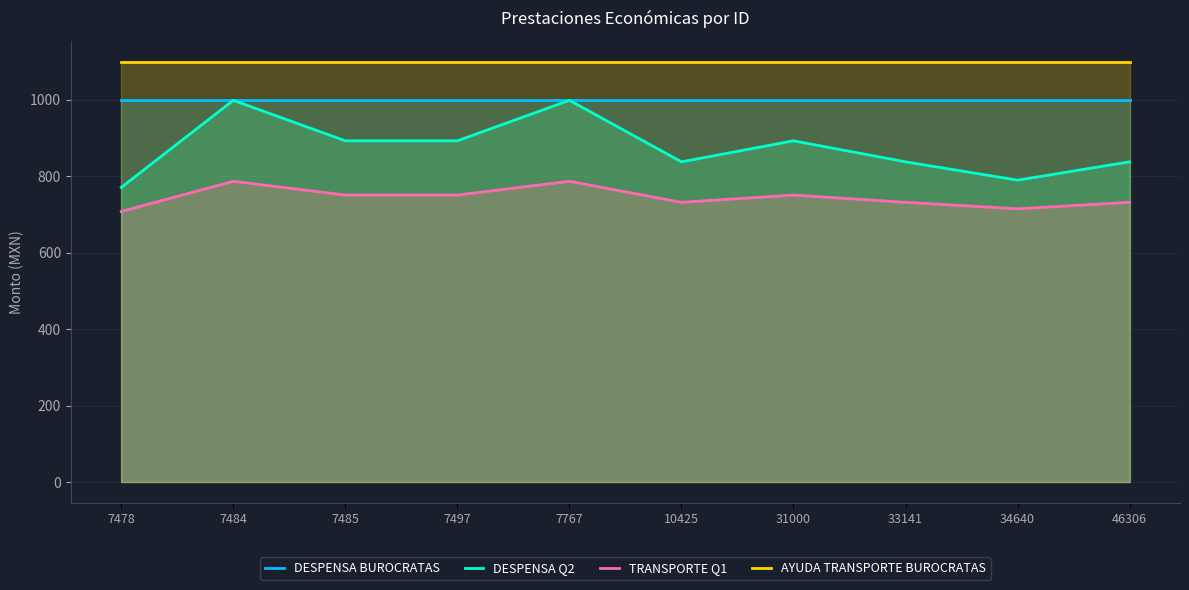

Reading left to right, extract all data points from this chart.

DESPENSA BUROCRATAS: 1000	1000	1000	1000	1000	1000	1000	1000	1000	1000
DESPENSA Q2: 771	999	893	893	999	838	893	838	790	838
TRANSPORTE Q1: 708	787	751	751	787	732	751	732	715	732
AYUDA TRANSPORTE BUROCRATAS: 1100	1100	1100	1100	1100	1100	1100	1100	1100	1100